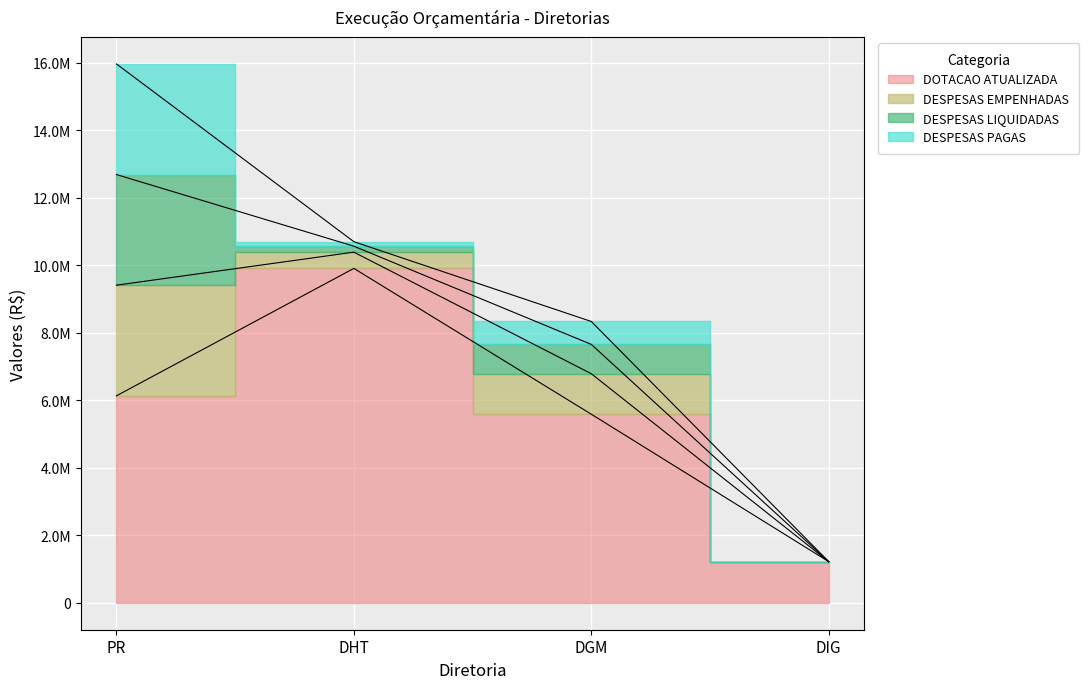

True or false: DOTACAO ATUALIZADA has more than 0 interior local peaks.

True